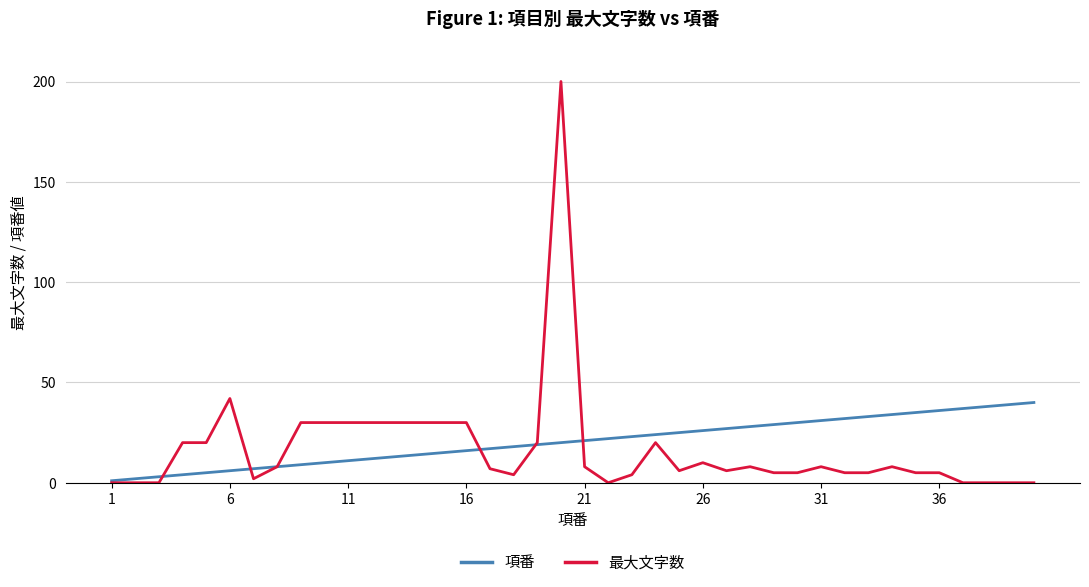

How many lines are shown in the chart?

2